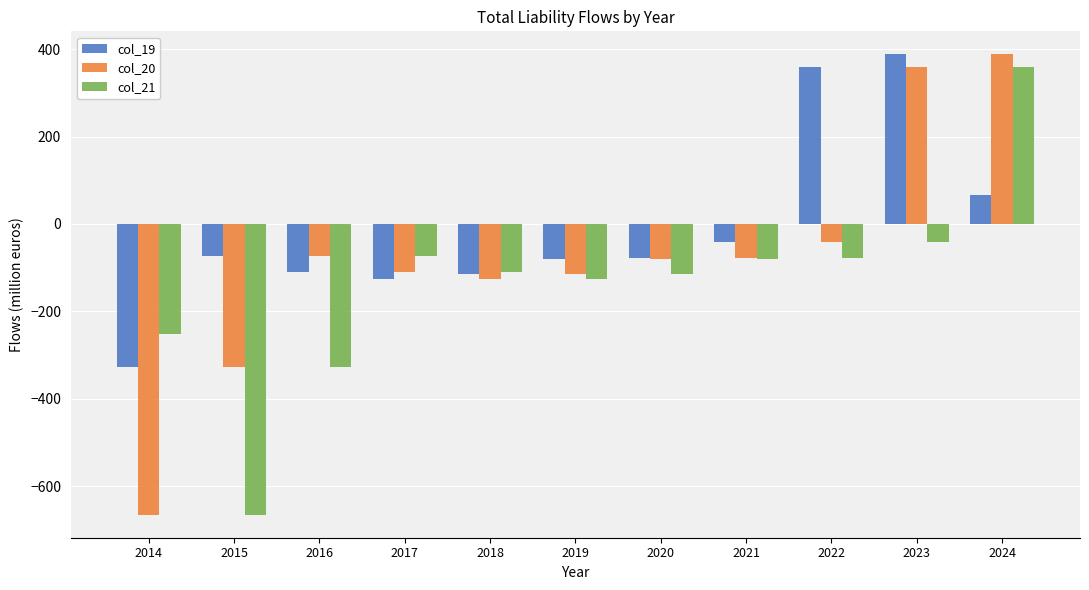

What is the value of the col_19 bar at the 1st from the left?

-326.0